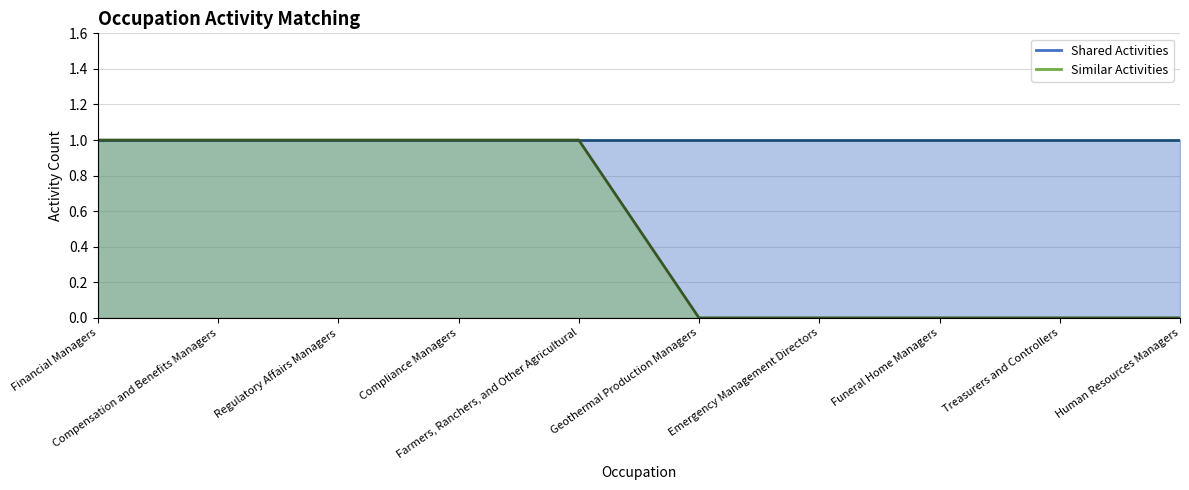

Reading left to right, extract all data points from this chart.

1	1	1	1	1	0	0	0	0	0